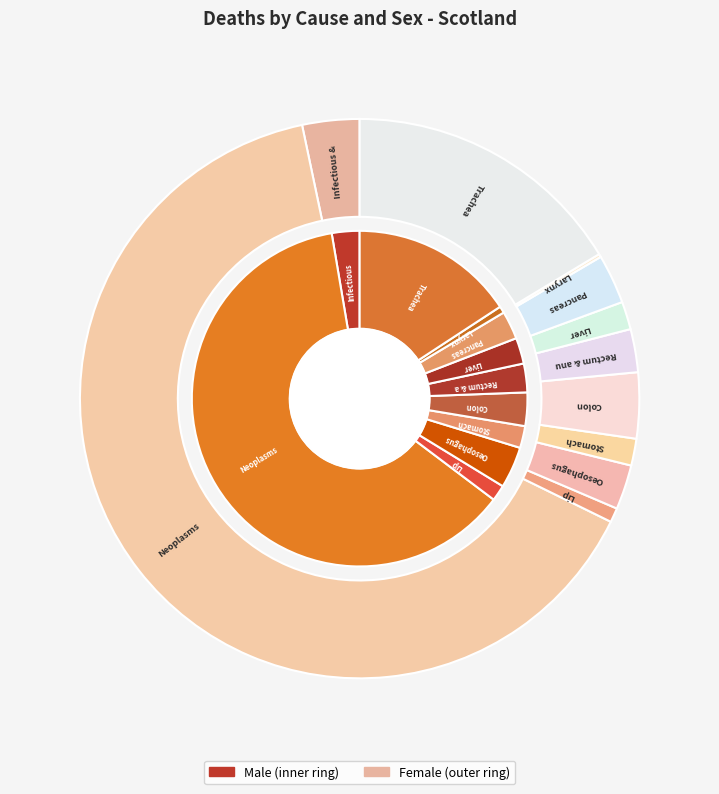

Does Rectum & anus account for over 50% of the chart?

No